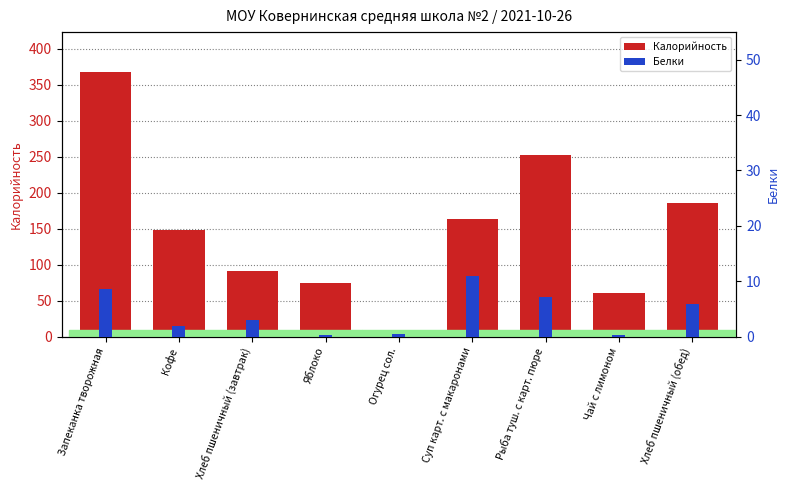

What position from the right is Хлеб пшеничный (завтрак)?

7